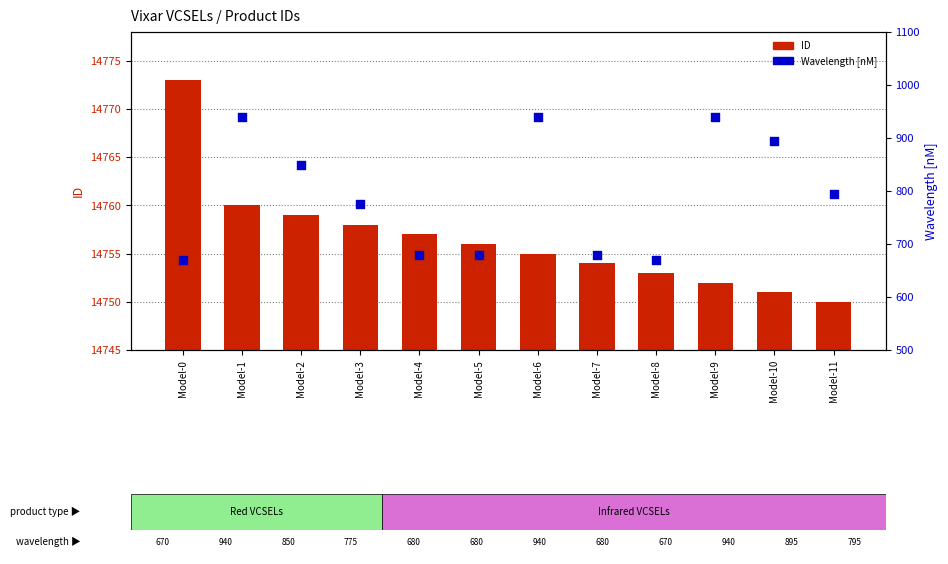

Which series contains the lowest Y value?

Wavelength [nM]